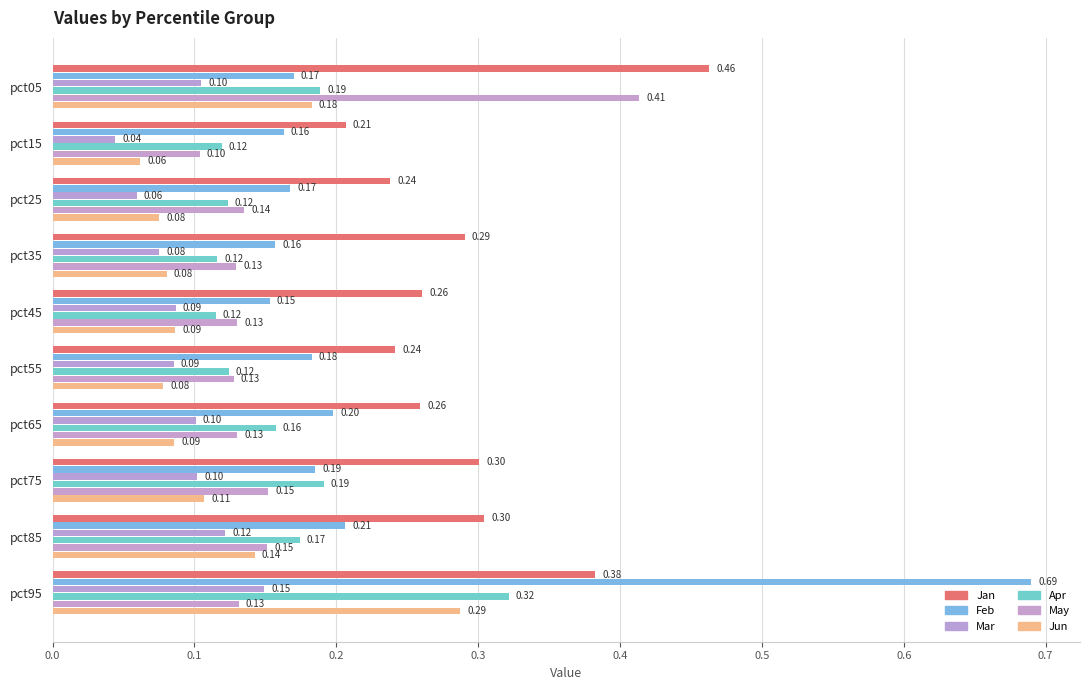

Rank the series by their maximum value, from lowest to highest.

Mar, Jun, Apr, May, Jan, Feb